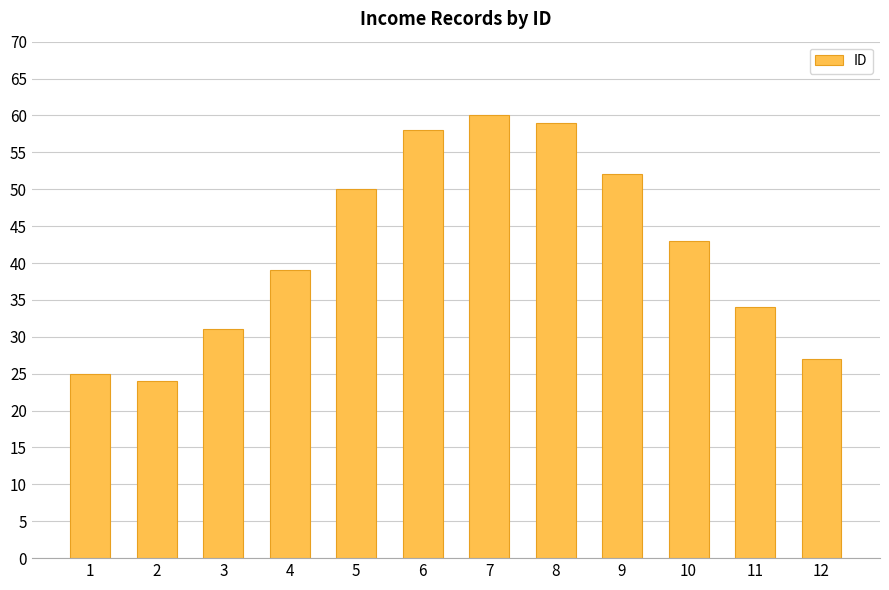

Which category has the highest value across all series?

7